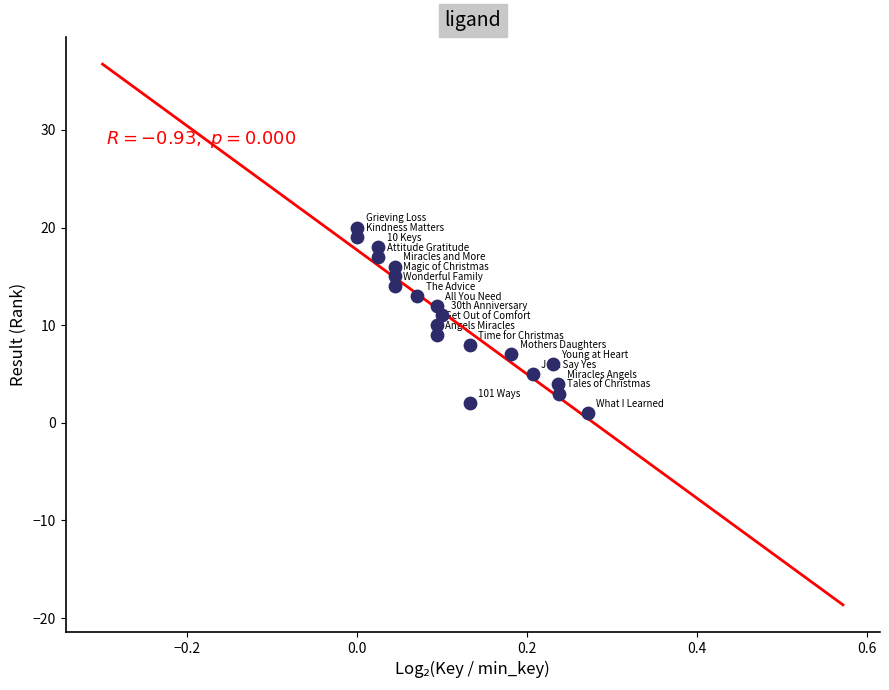

What is the range of Y values (max minus min)?

19